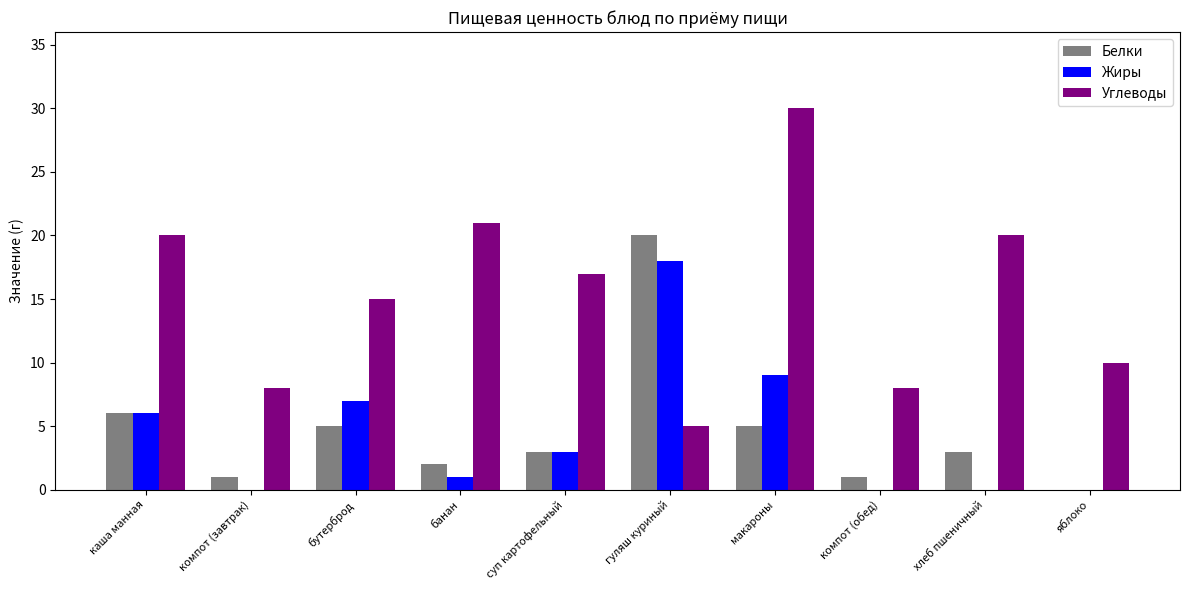

What is the maximum value shown in the chart?

30